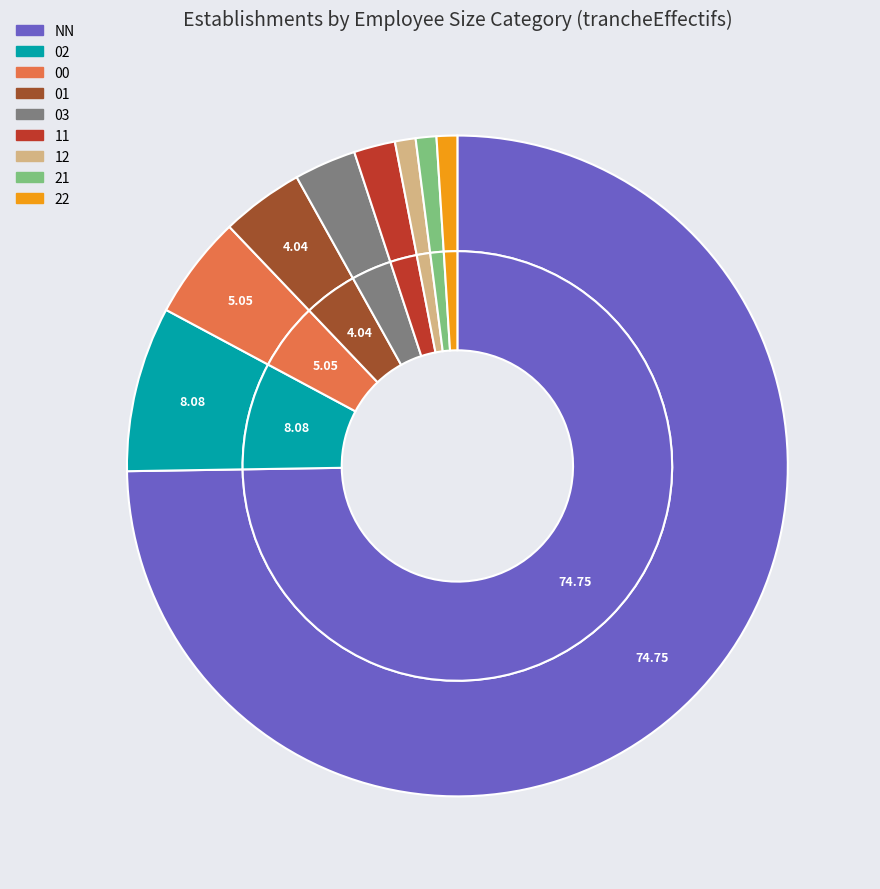

To the nearest percent, what portion does 11 represent?

2%